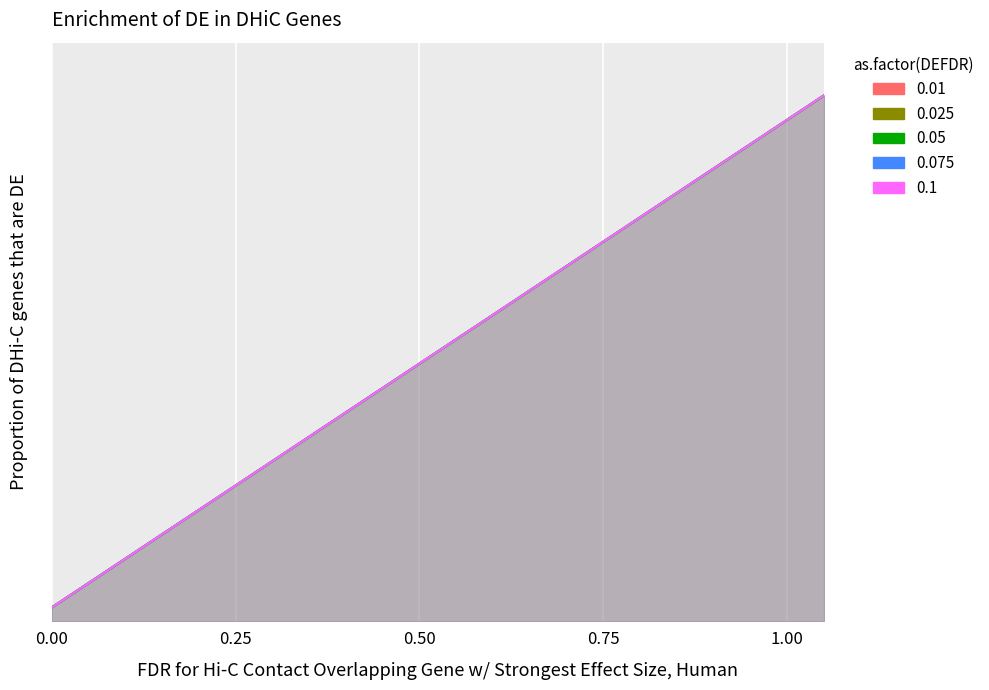

What is the maximum value for 0.1?

1.0